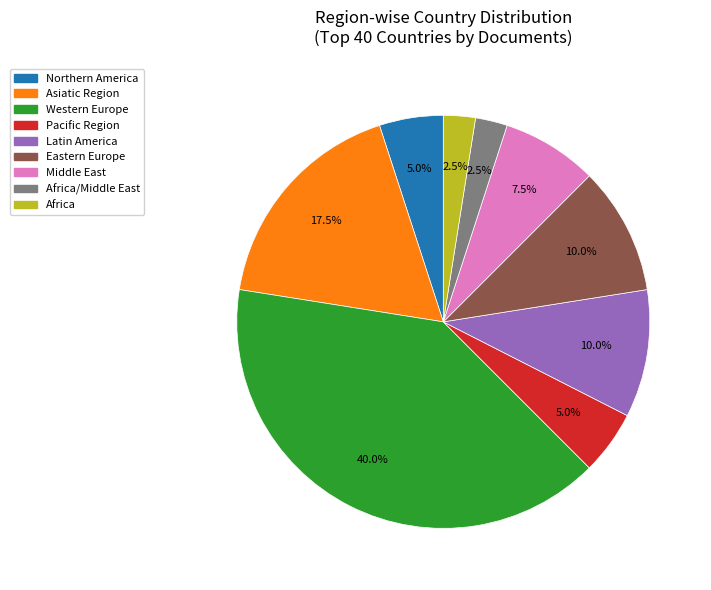

Does Asiatic Region represent more than half of the total?

No